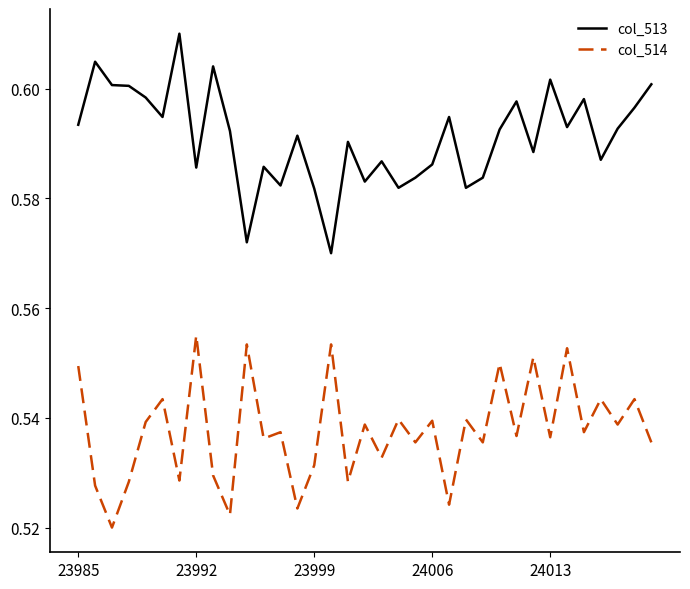

Rank the series by their average value, from lowest to highest.

col_514, col_513